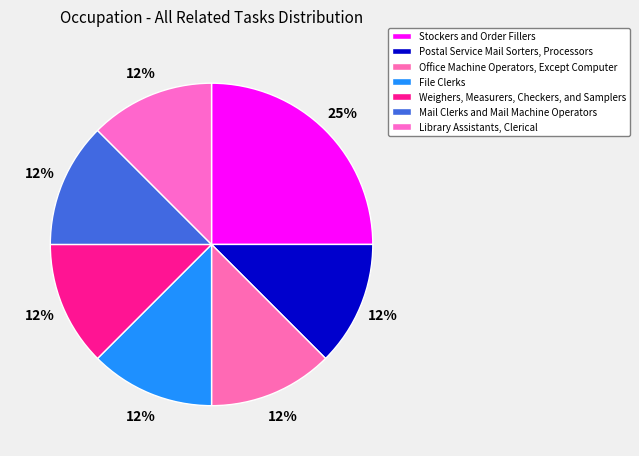

Approximately how many times larger is the value at Stockers and Order Fillers compared to Mail Clerks and Mail Machine Operators?

2.0